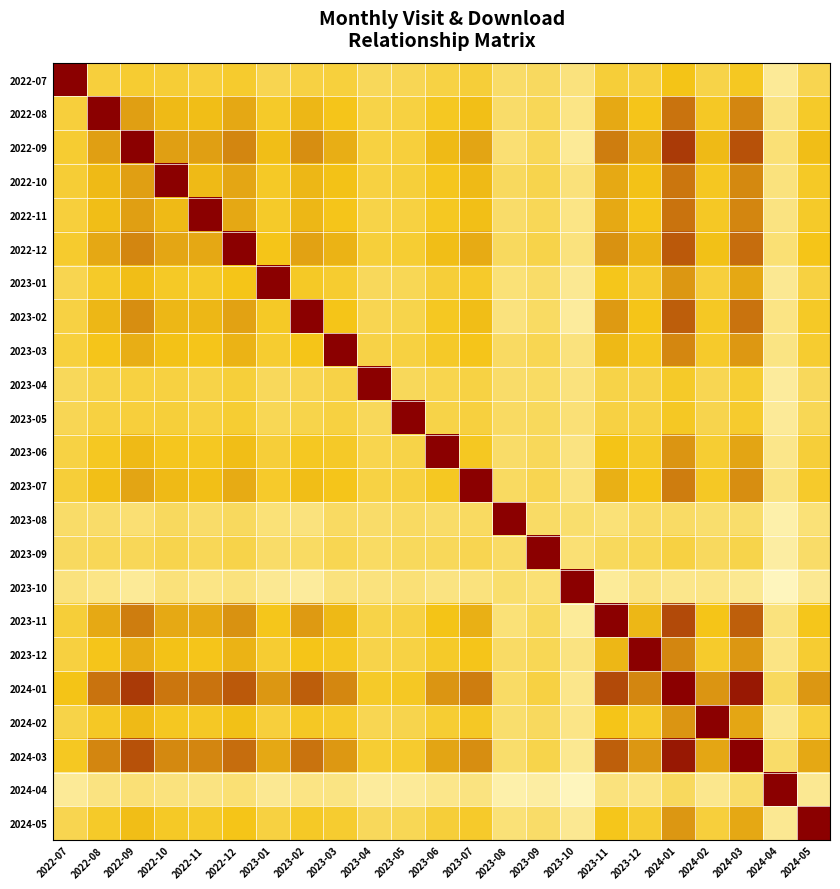

Rank the series by their maximum value, from lowest to highest.

2022-07, 2022-08, 2022-09, 2022-10, 2022-11, 2022-12, 2023-01, 2023-02, 2023-03, 2023-04, 2023-05, 2023-06, 2023-07, 2023-08, 2023-09, 2023-10, 2023-11, 2023-12, 2024-01, 2024-02, 2024-03, 2024-04, 2024-05